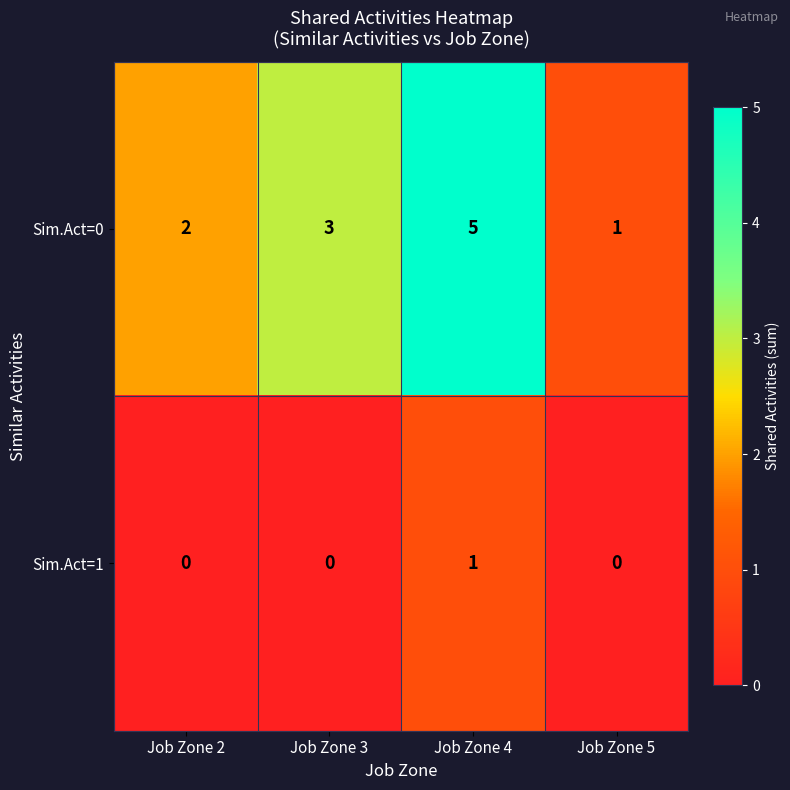

How many Sim.Act=1 values are between 0 and 1?

4